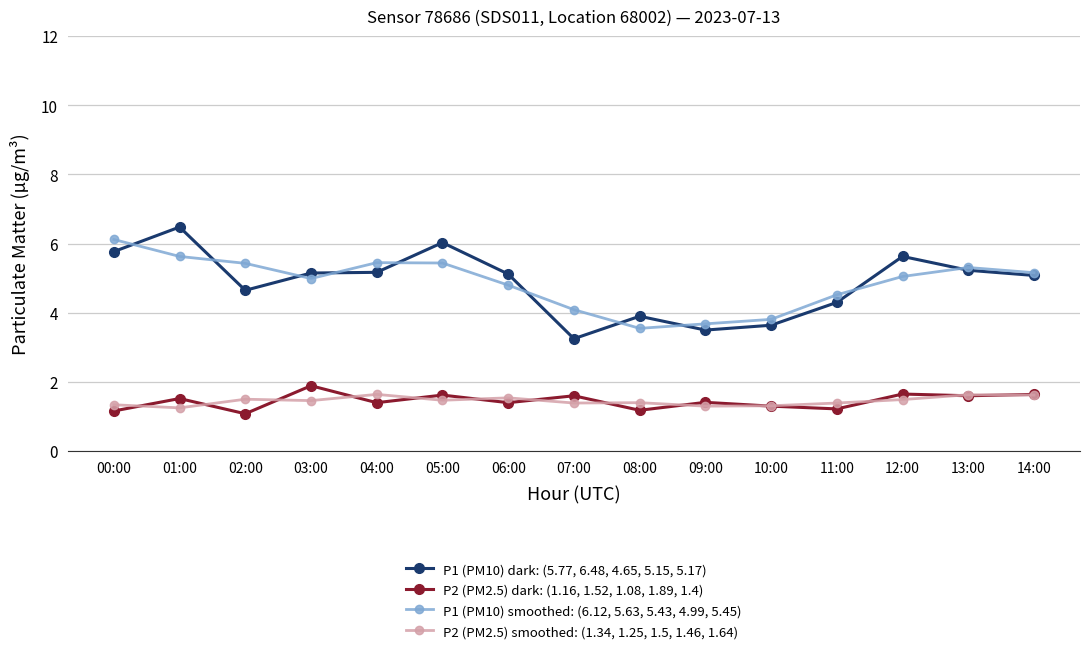

What are all the series names shown in the legend?

P1 (PM10) dark: (5.77, 6.48, 4.65, 5.15, 5.17), P2 (PM2.5) dark: (1.16, 1.52, 1.08, 1.89, 1.4), P1 (PM10) smoothed: (6.12, 5.63, 5.43, 4.99, 5.45), P2 (PM2.5) smoothed: (1.34, 1.25, 1.5, 1.46, 1.64)